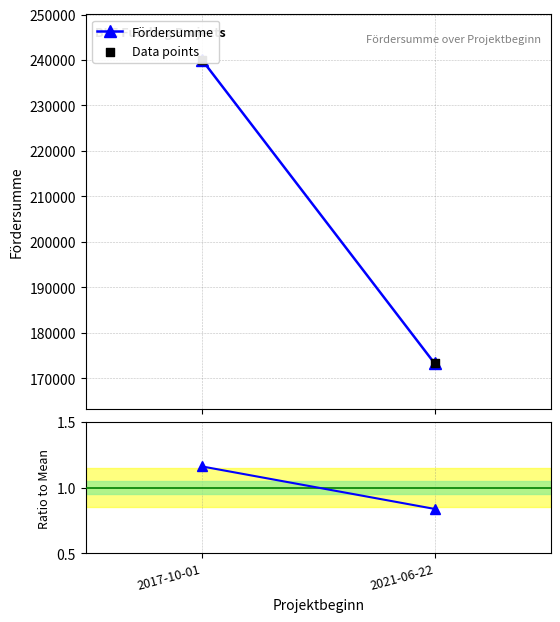

Which series has the widest spread of Y values?

Fördersumme